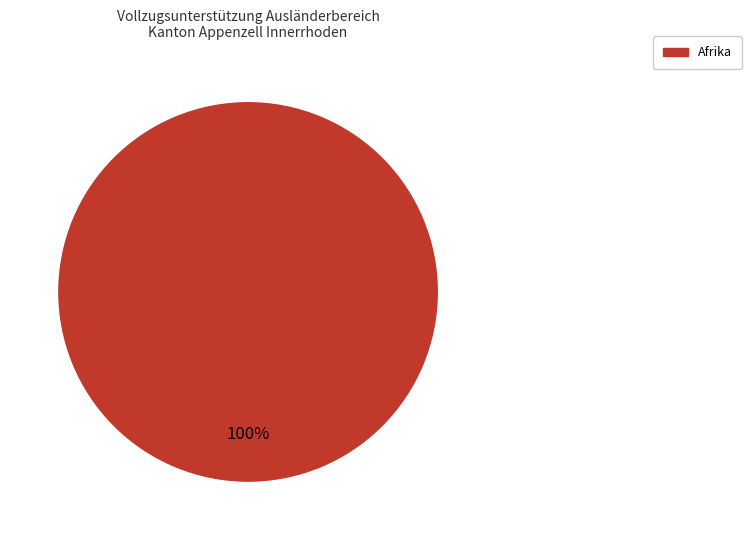

Is there a majority slice in this chart?

Yes